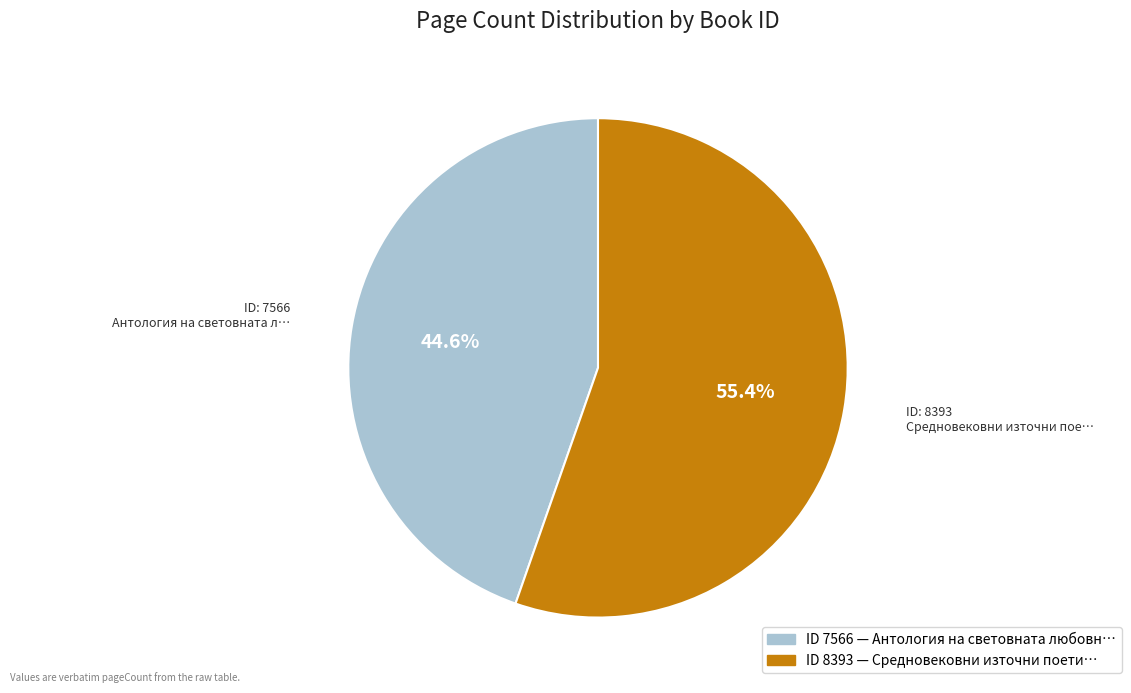

What is the majority slice?

8393